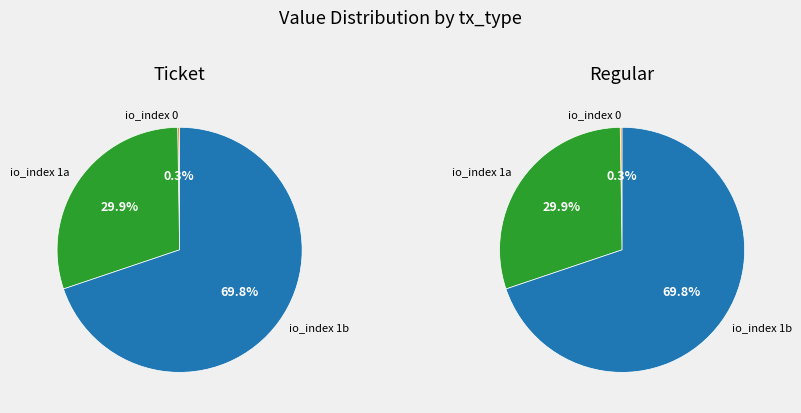

What is the smallest slice in the pie chart?

io_index 0